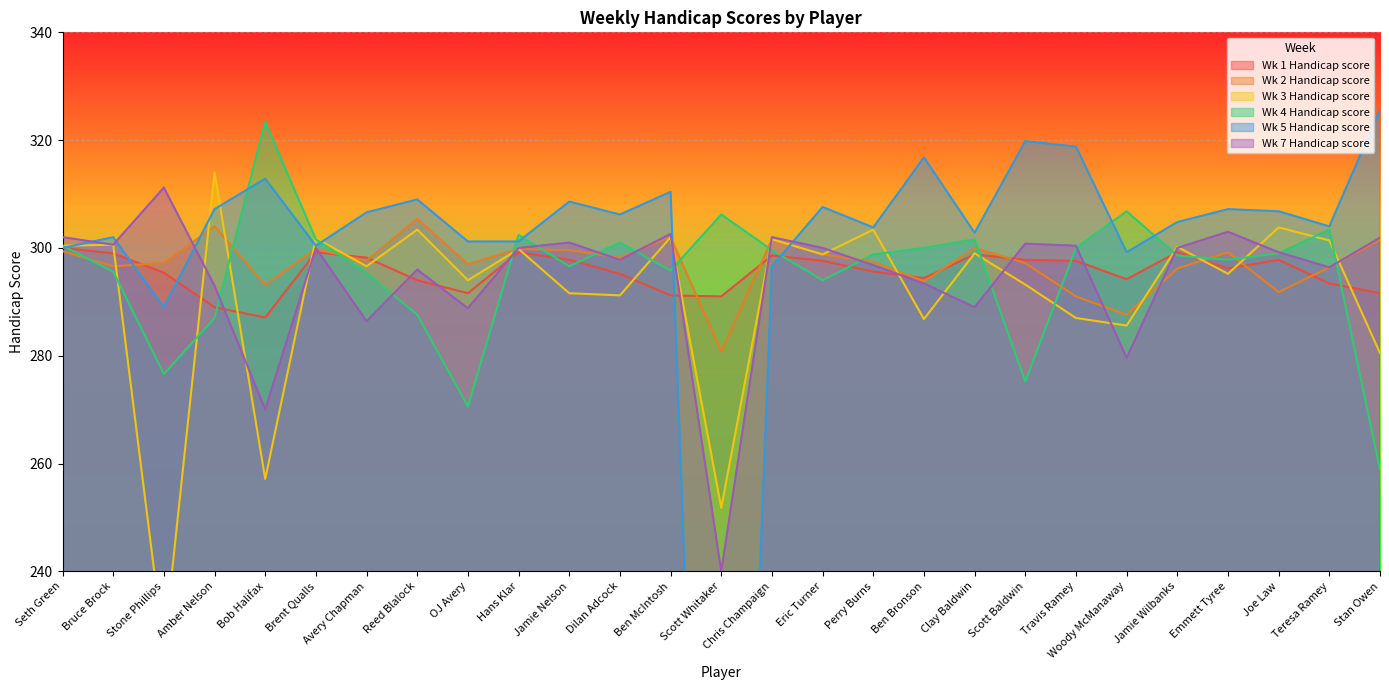

How many distinct data groups are displayed?

6